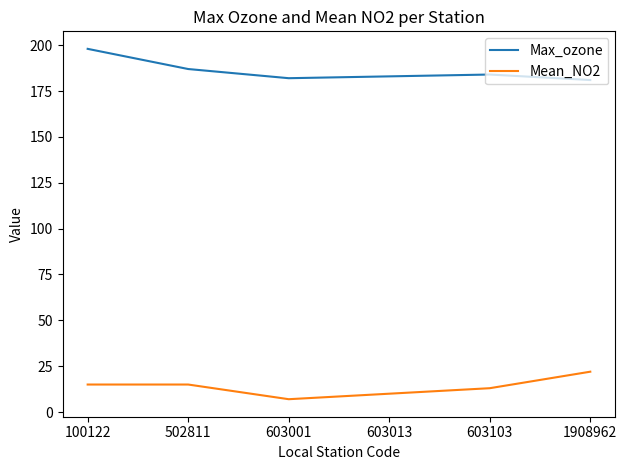

True or false: Max_ozone has a value of 182 at 603001.

True